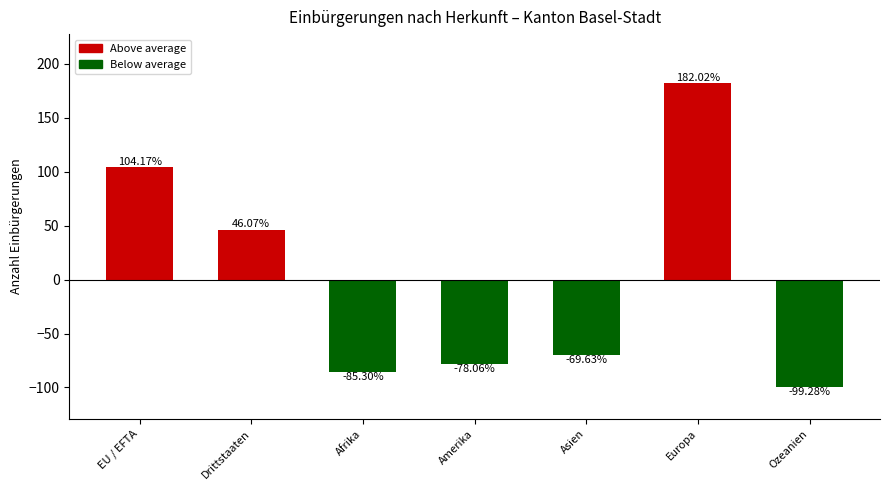

What is the difference between the maximum and minimum values?

281.3